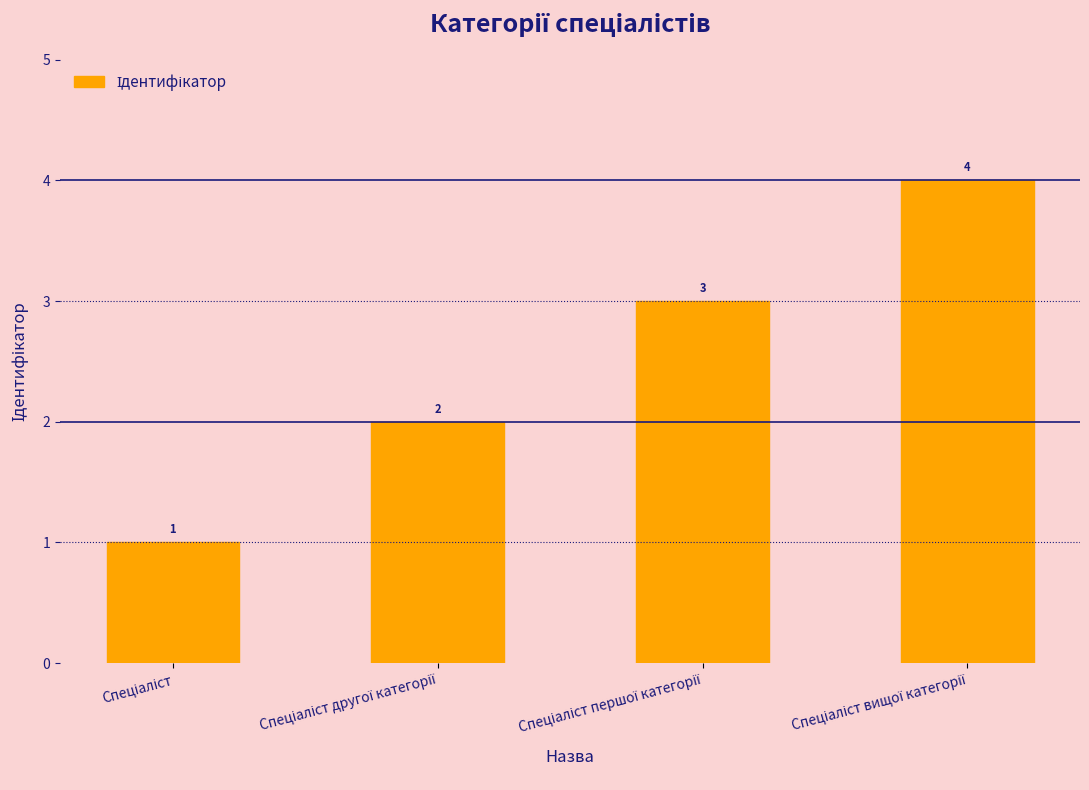

What is the value of the 1st bar from the left?

1